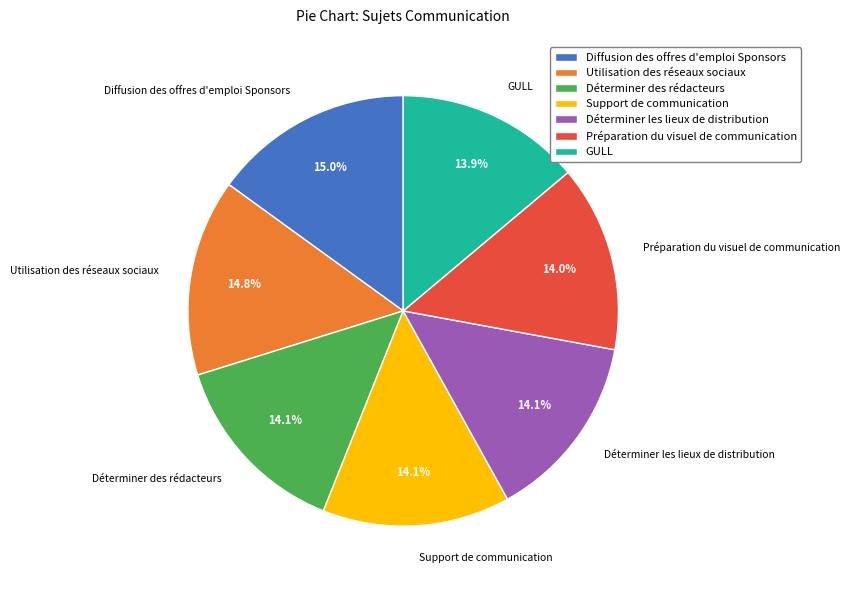

Count the number of slices in the pie.

7